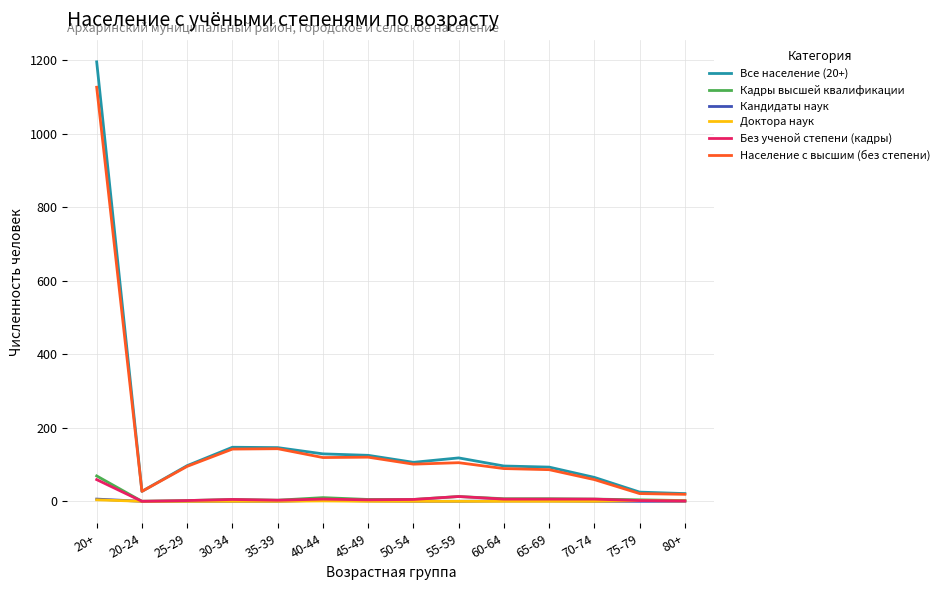

Which label corresponds to the largest value in the chart?

20+